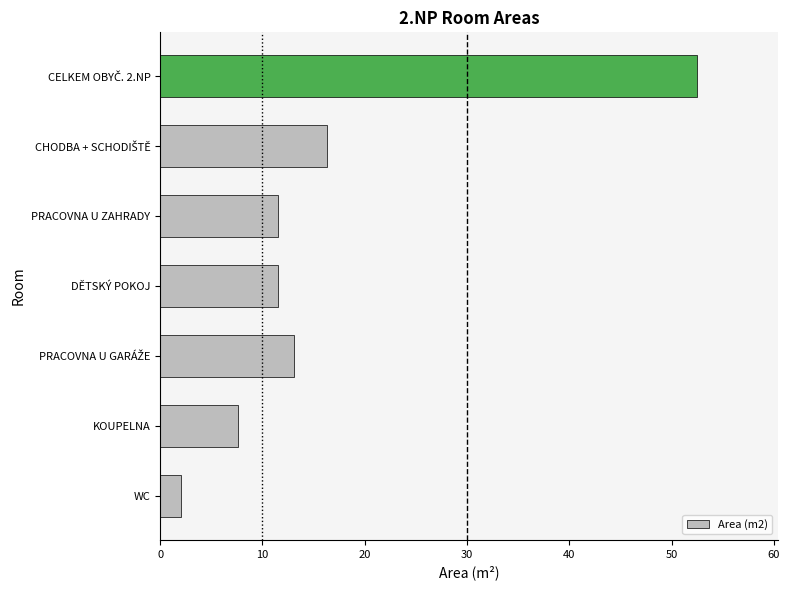

True or false: the data shows 7.3 at PRACOVNA U ZAHRADY.

False